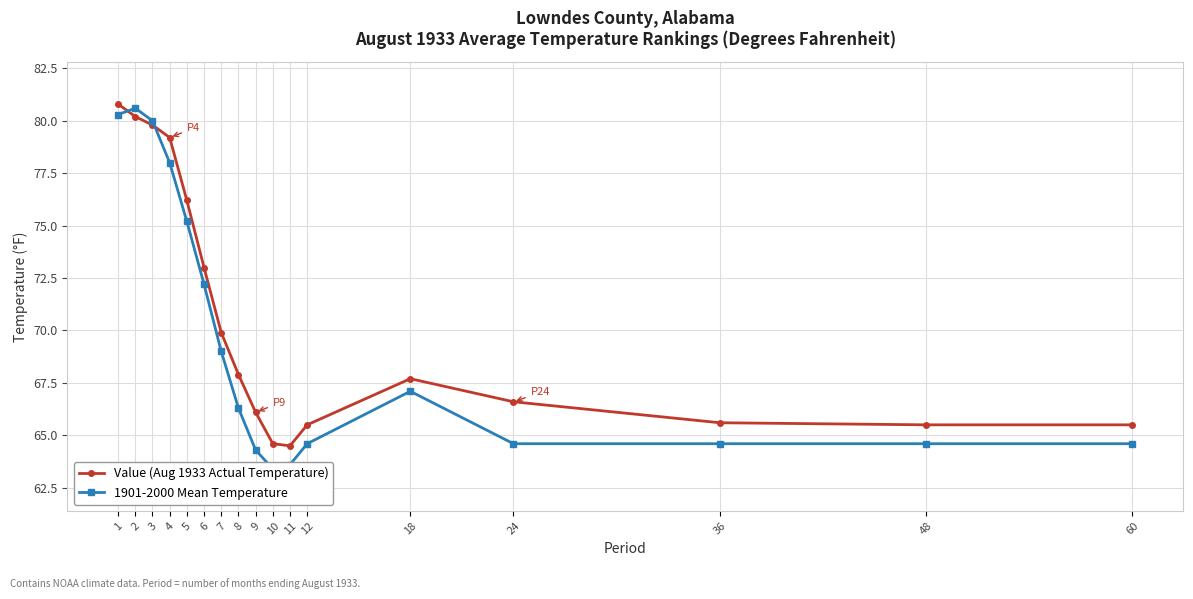

How many lines are shown in the chart?

2